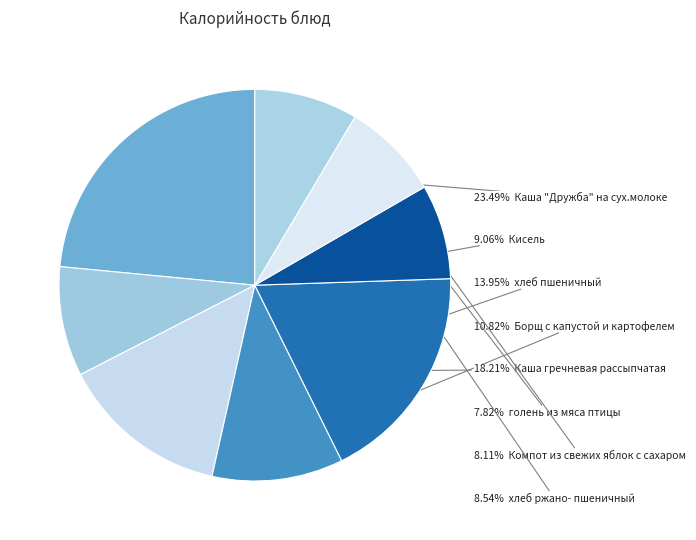

Count the number of slices in the pie.

8